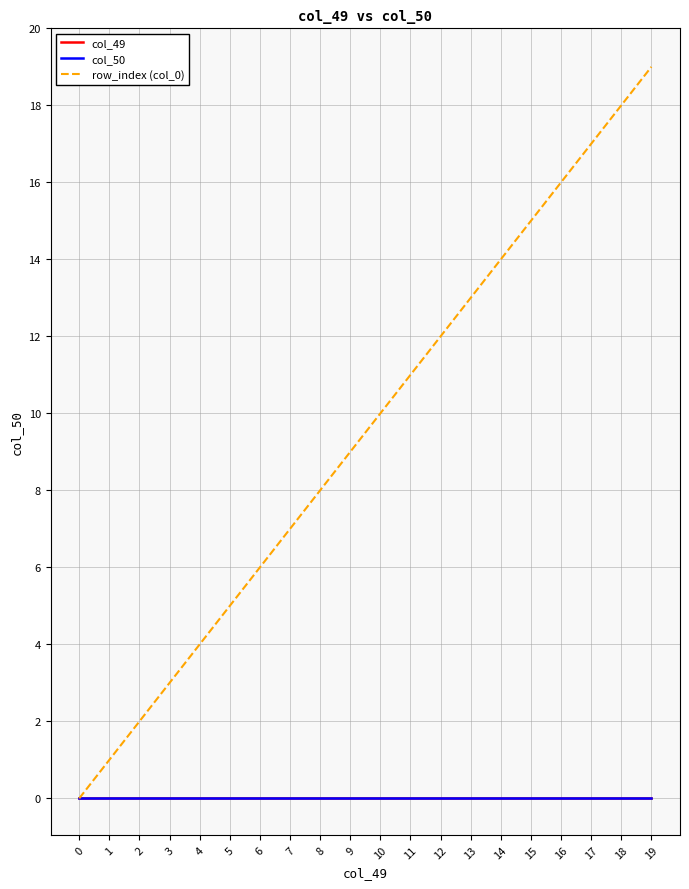

Does the chart have visible grid lines?

Yes